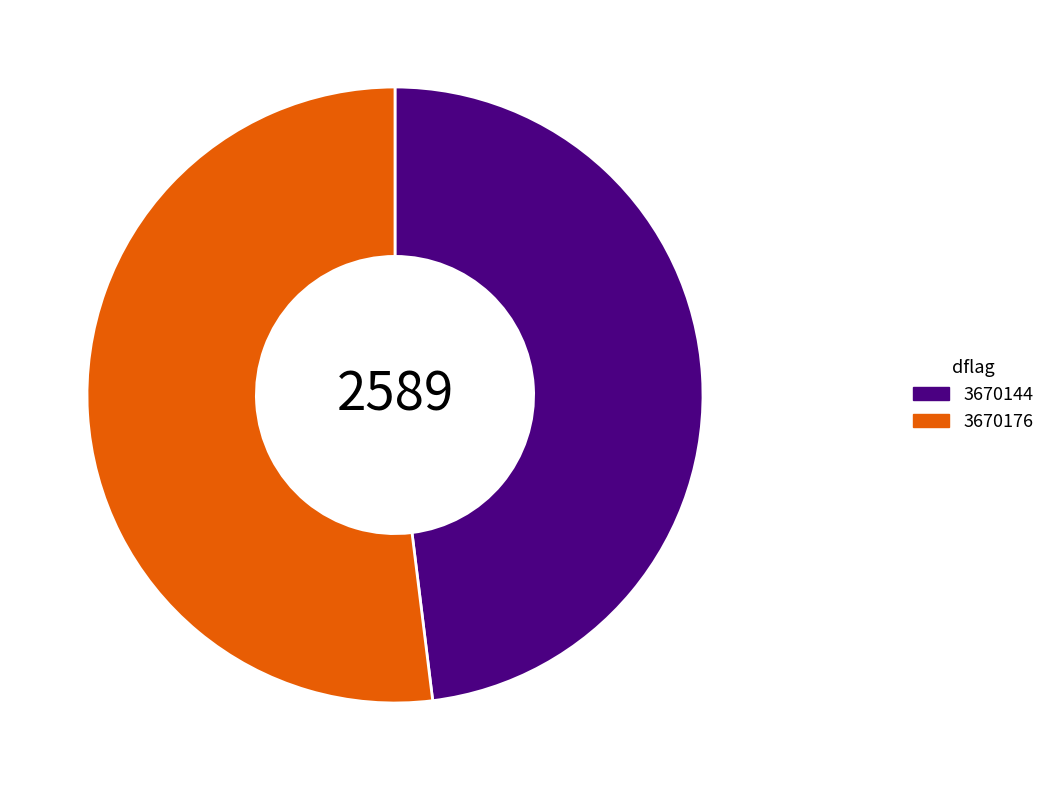

Rank the categories by value from highest to lowest.

3670176, 3670144